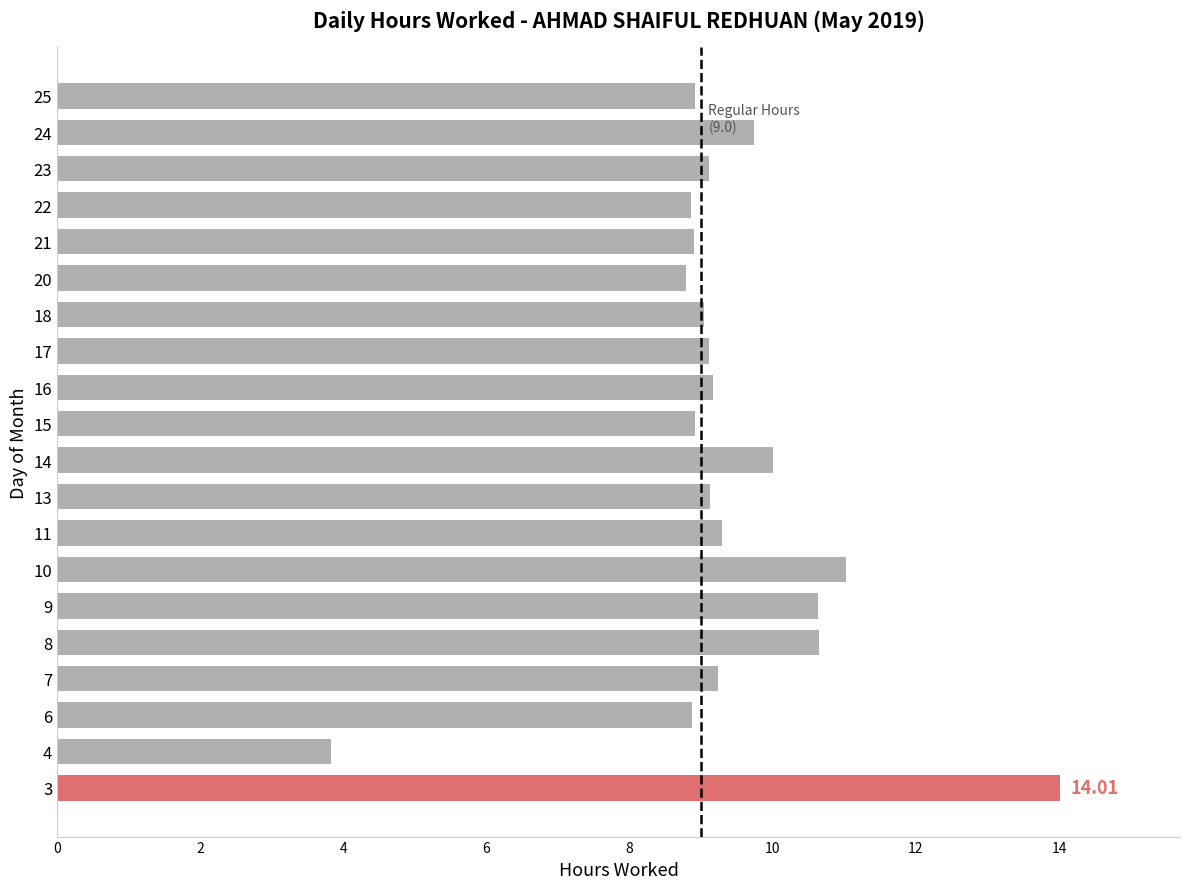

Which label corresponds to the smallest value in the chart?

4